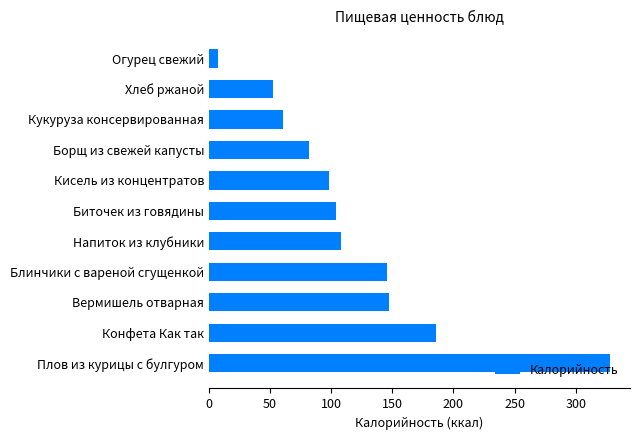

What is the maximum value shown in the chart?

328.1